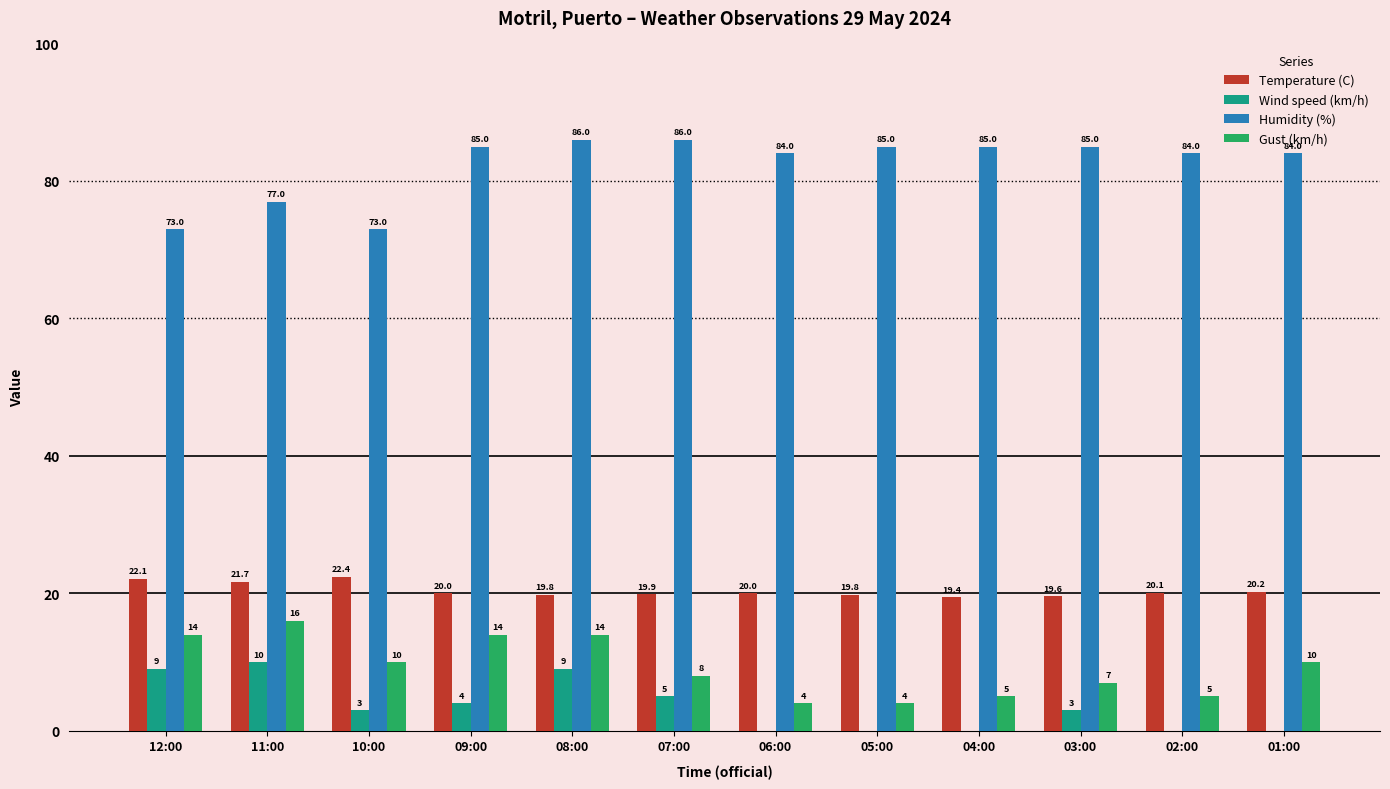

What is the maximum value for Temperature (C)?

22.4